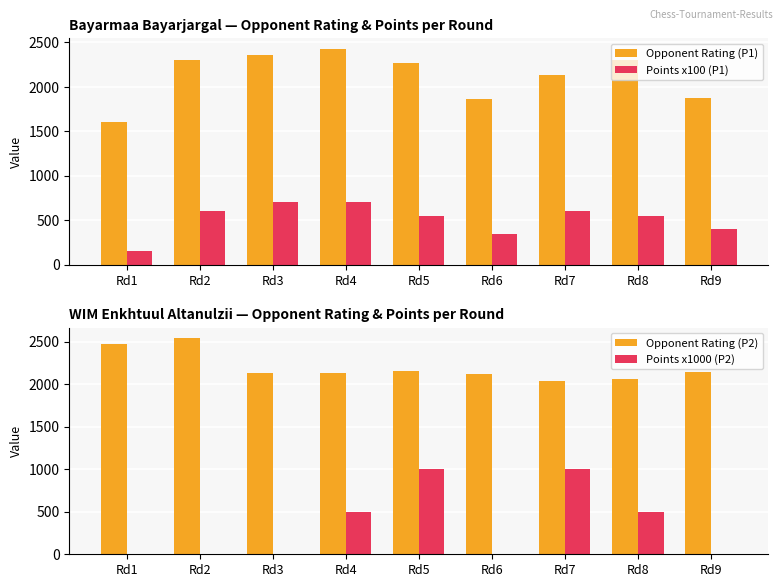

At which label is Opponent Rating (P2) closest to 2291?

Rd5